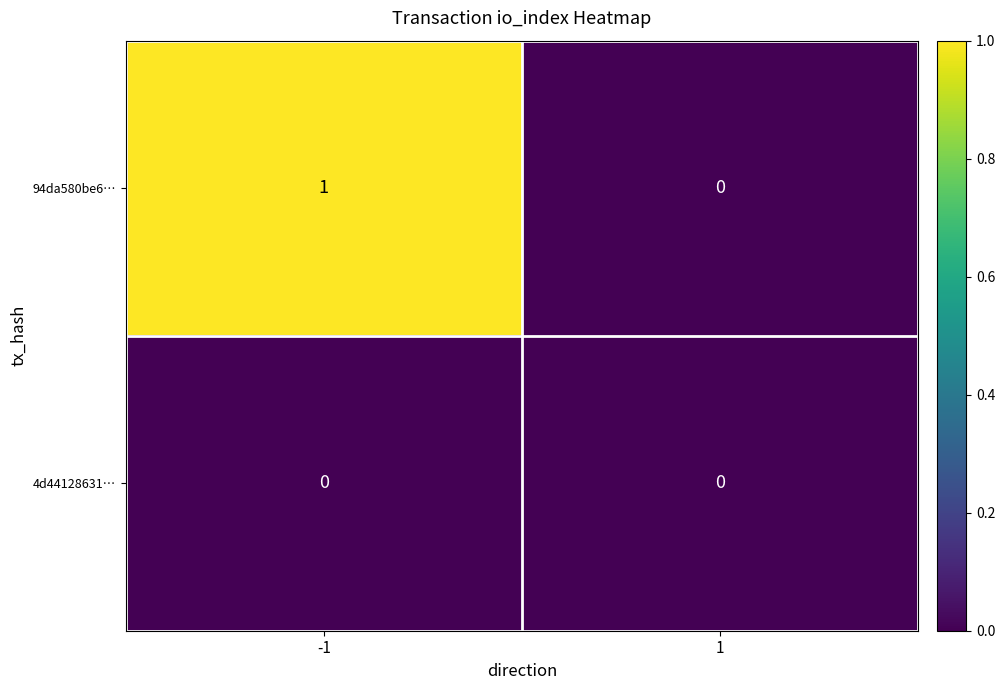

True or false: 4d44128631… has a value of 0 at -1.

True